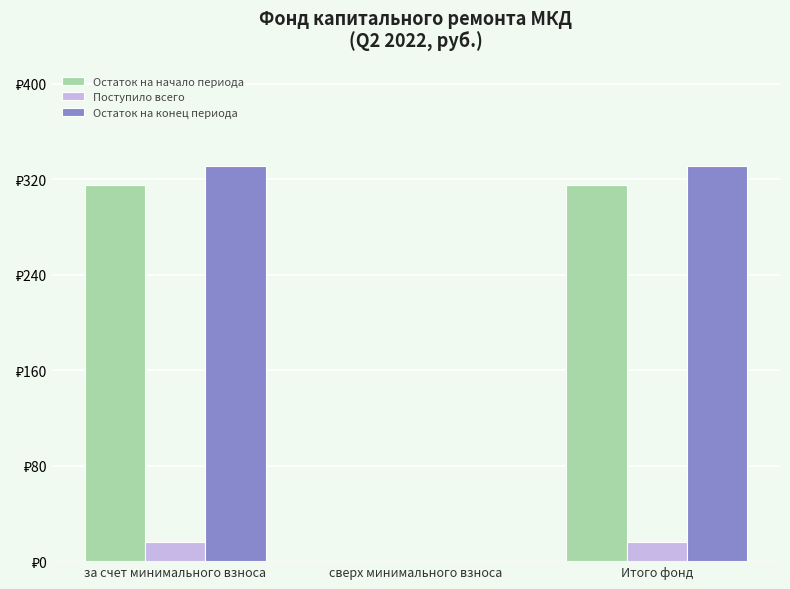

What are all the series names shown in the legend?

Остаток на начало периода, Поступило всего, Остаток на конец периода